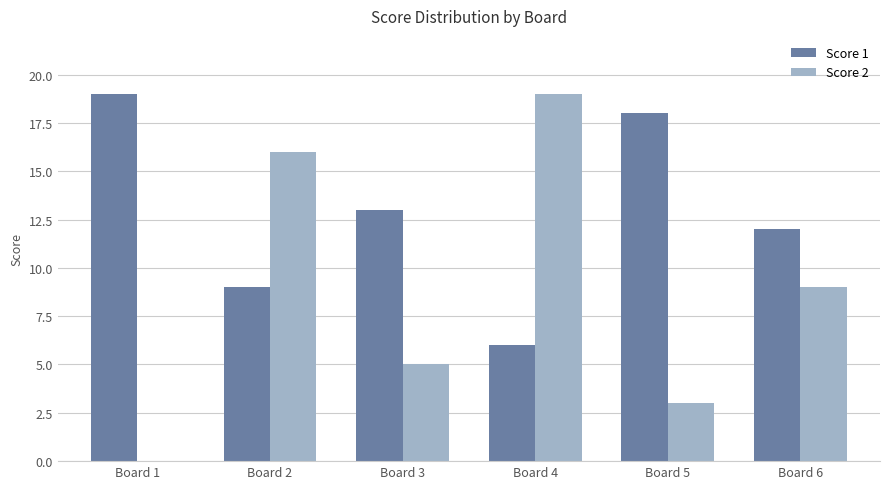

What is the sum of all Score 1 values?

77